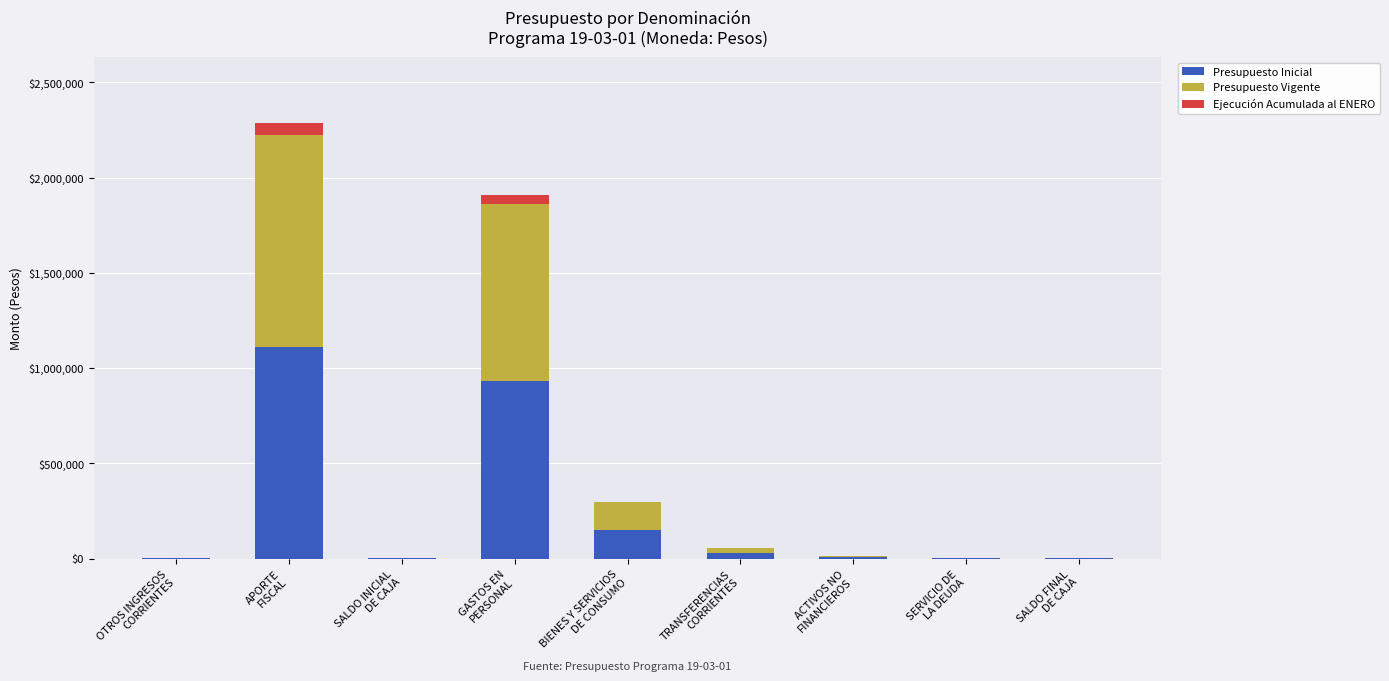

What is the sum of all Presupuesto Inicial values?

2231244